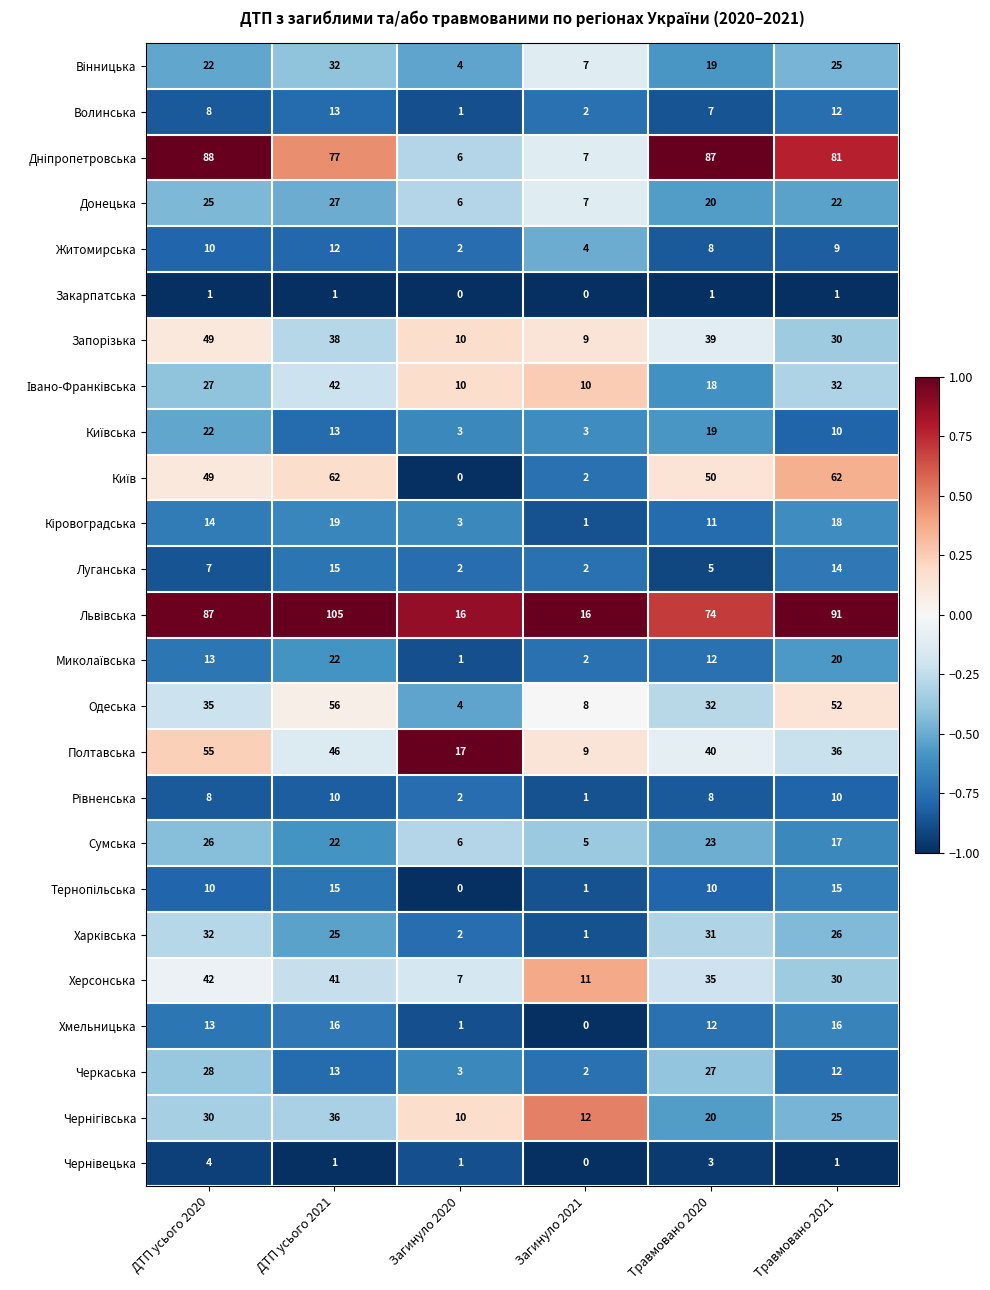

The Одеська series shows 46 at ДТП усього 2020. True or false?

False